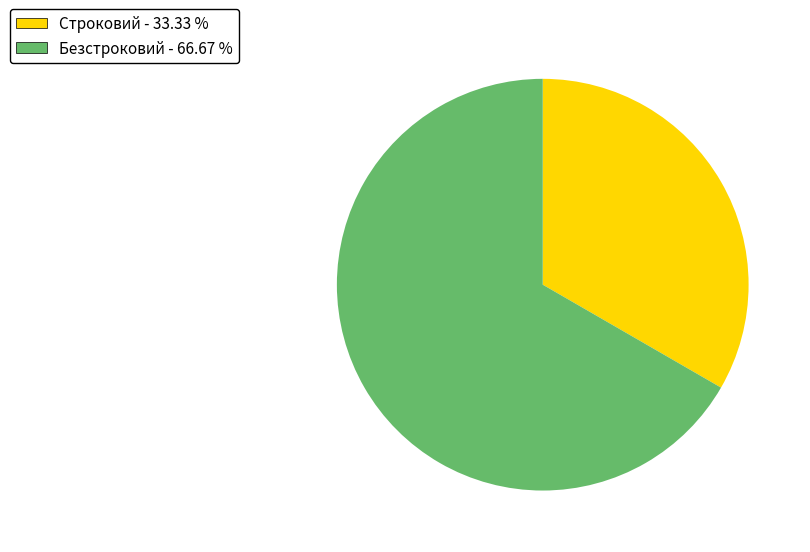

Between Строковий and Безстроковий, which is larger?

Безстроковий